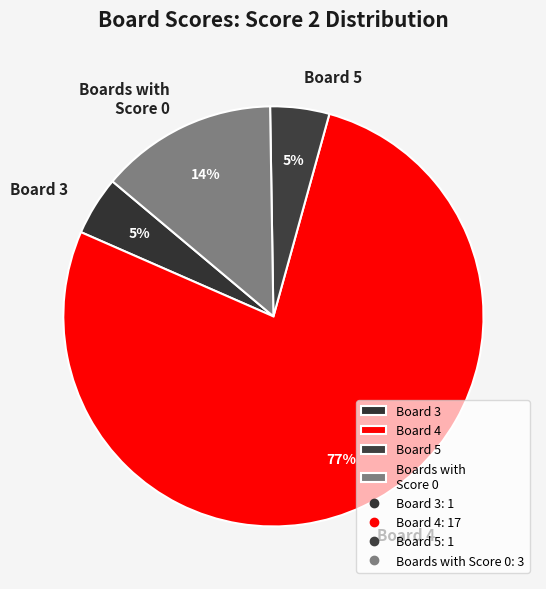

Is there any slice that represents more than half of the pie?

Yes